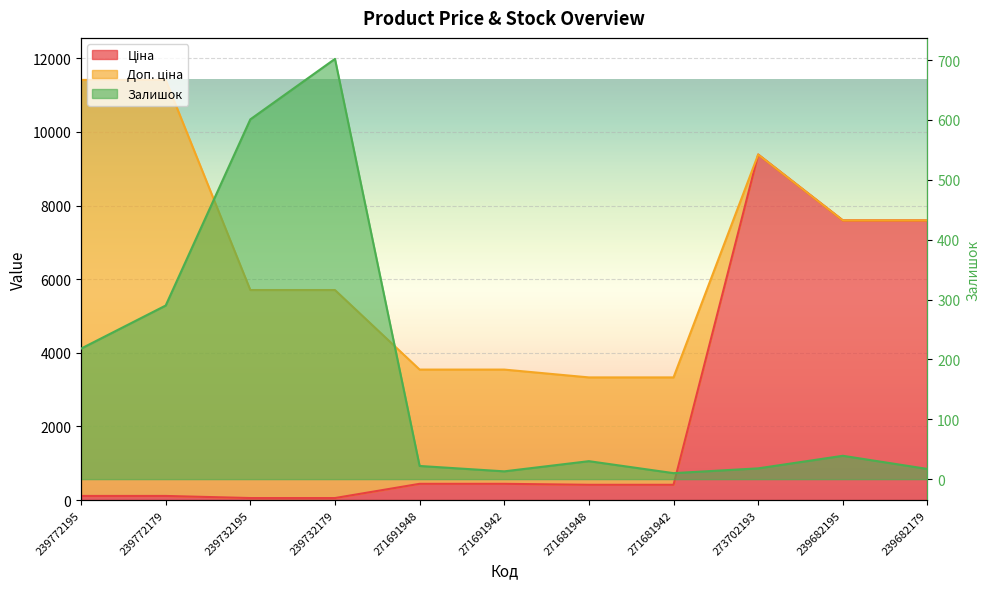

What is the maximum value for Залишок?

702.0